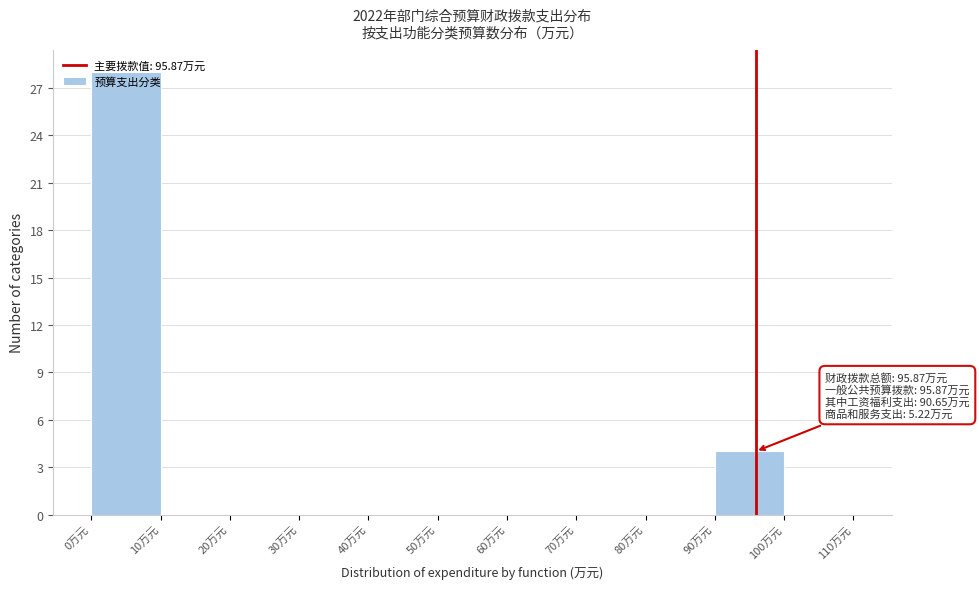

Which range on the x-axis has the tallest bar?

0 to 10